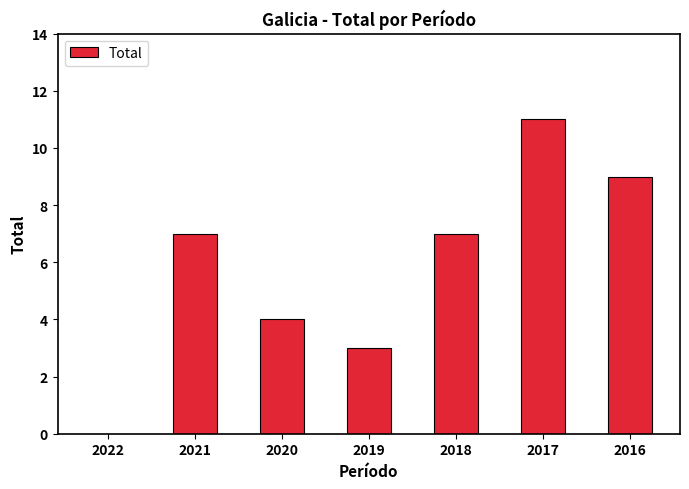

At which label is the value closest to 5?

2020